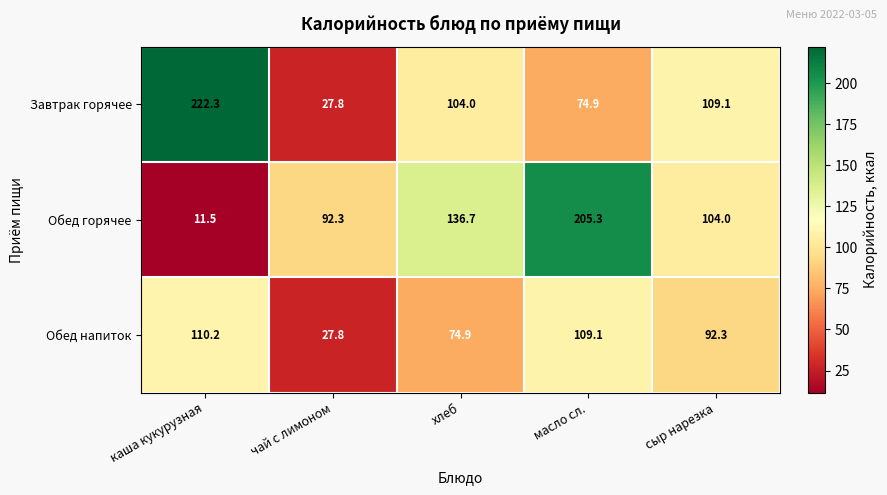

Rank the series by their maximum value, from lowest to highest.

Обед напиток, Обед горячее, Завтрак горячее